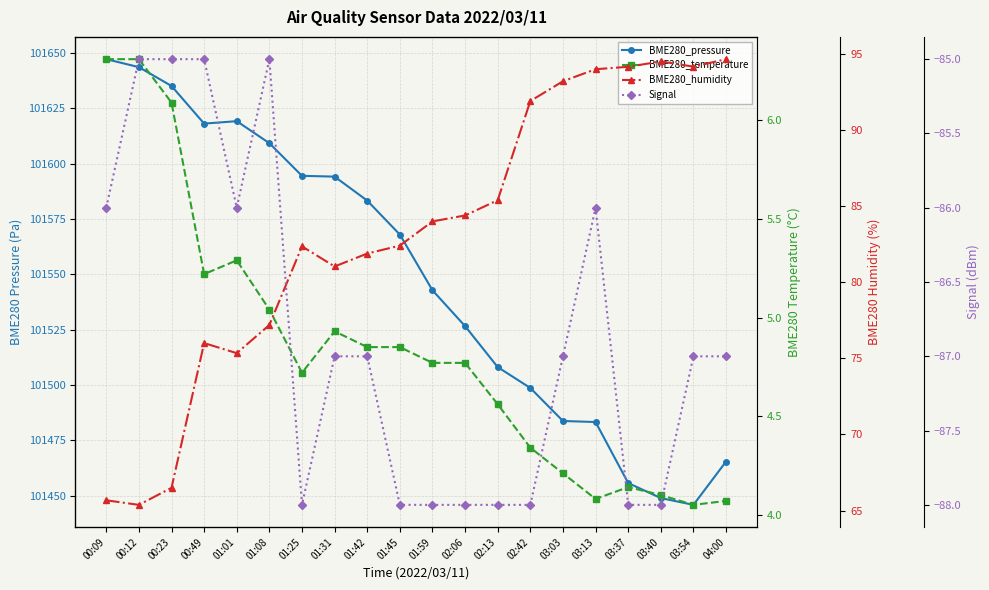

What is the approximate value of BME280_humidity at 03:37?

94.1